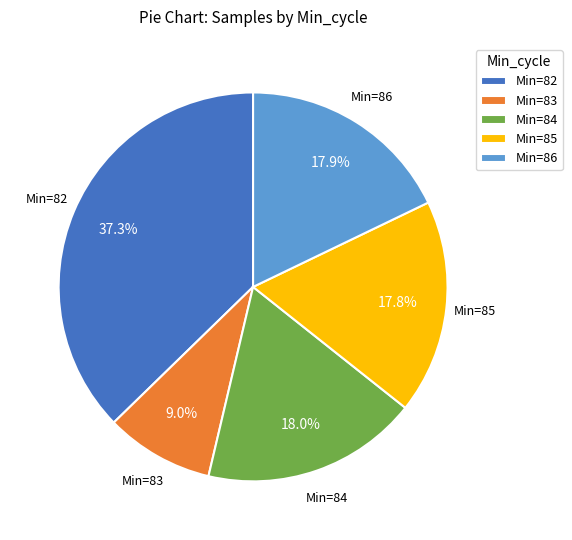

What is the ratio of the value at Min=84 to the value at Min=85?

1.0